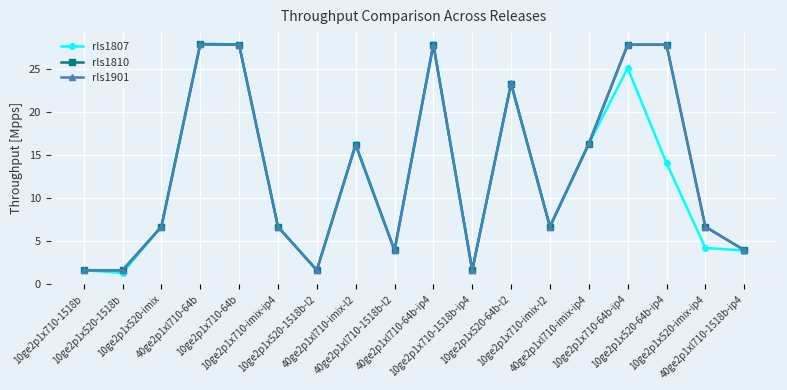

What is the spread (max minus min) of values at 40ge2p1xl710-imix-ip4?

0.1